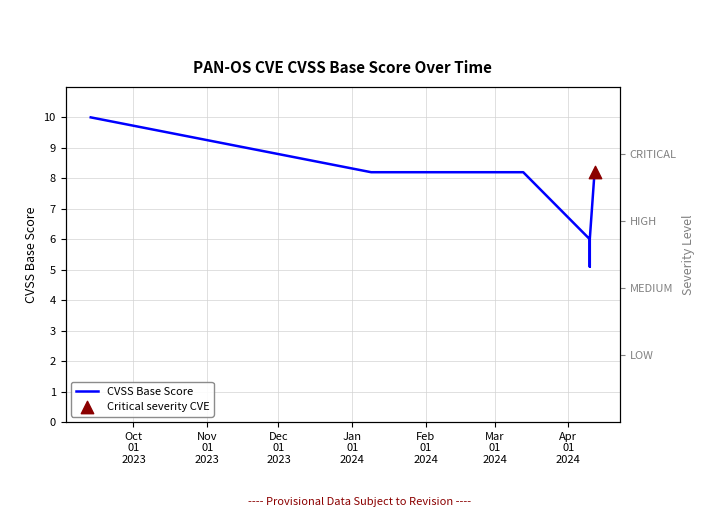

Which has a higher value, Oct
01
2023 or Mar
01
2024?

Oct
01
2023